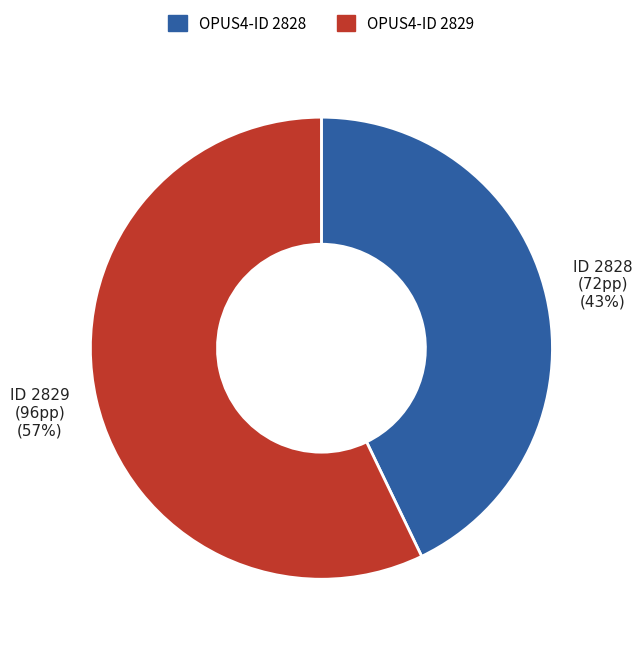

How many segments does this pie chart have?

2